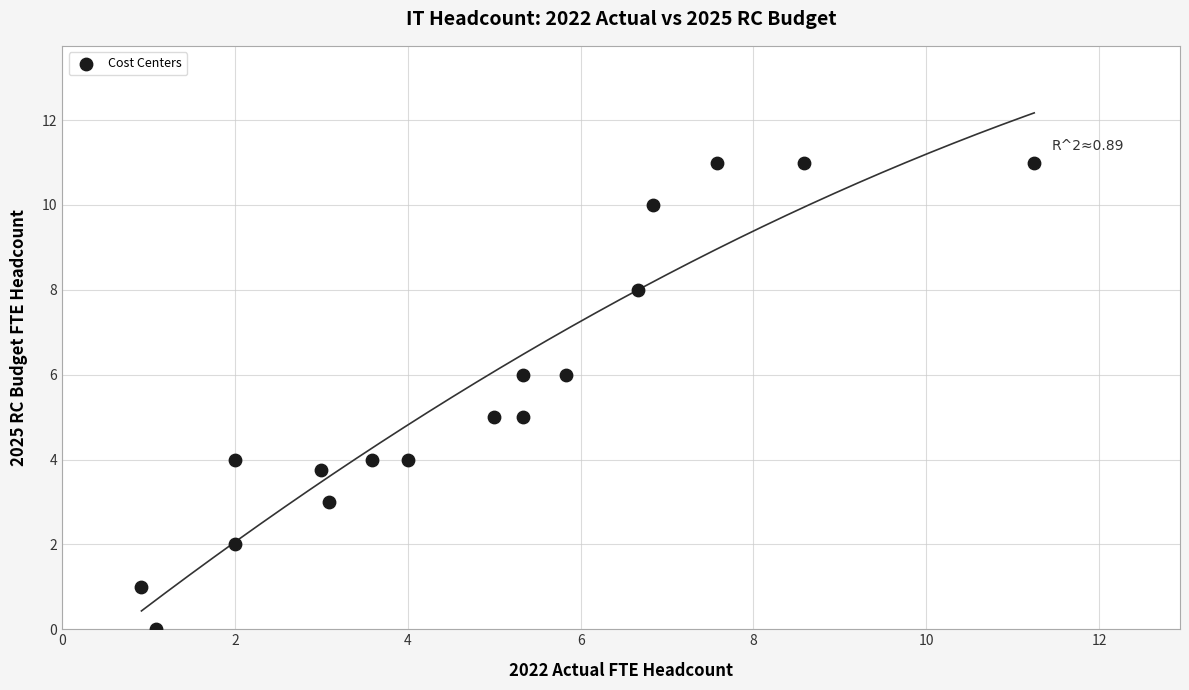

What is the range of Y values (max minus min)?

11.0